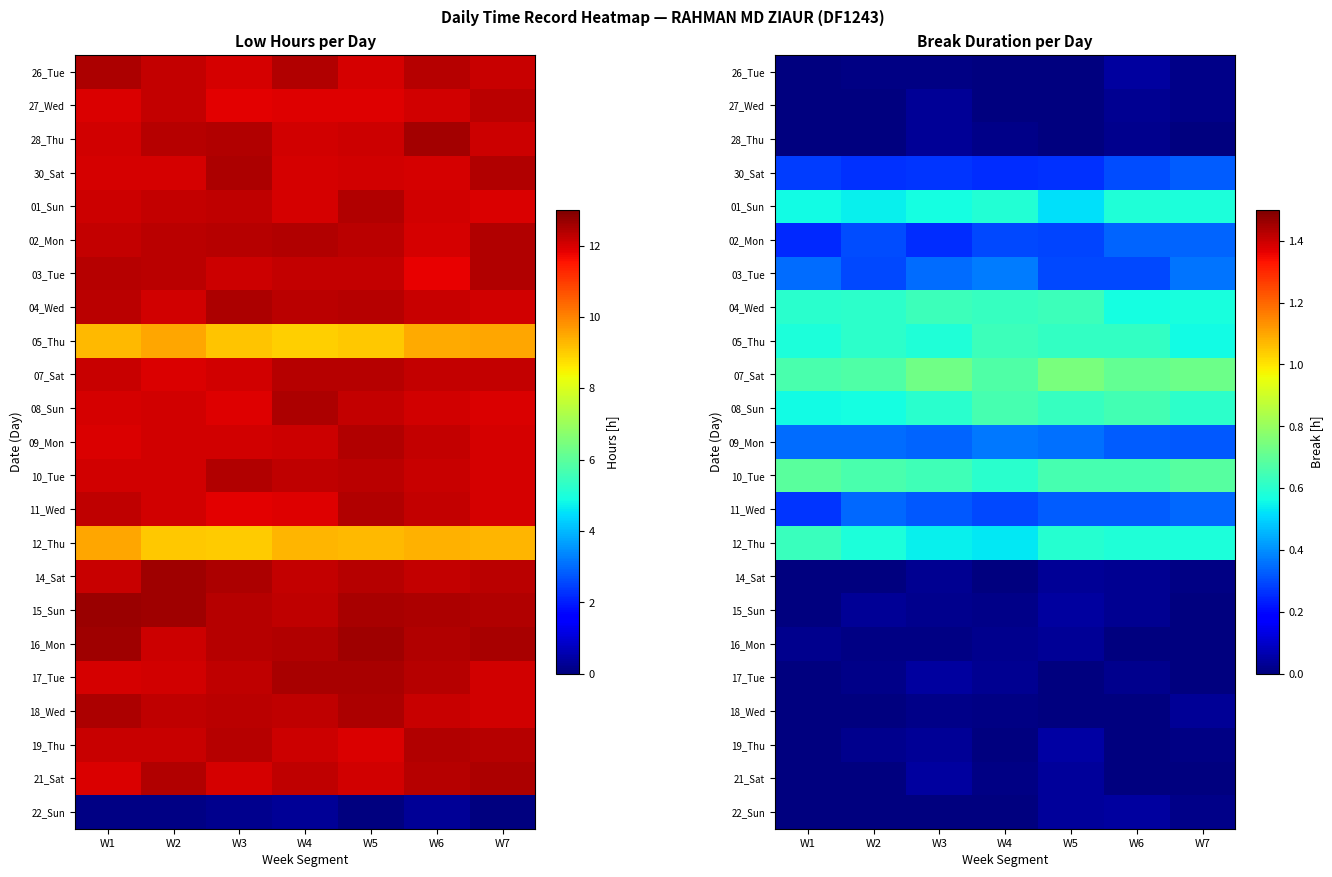

What is the average value of the row_12 series?

0.7